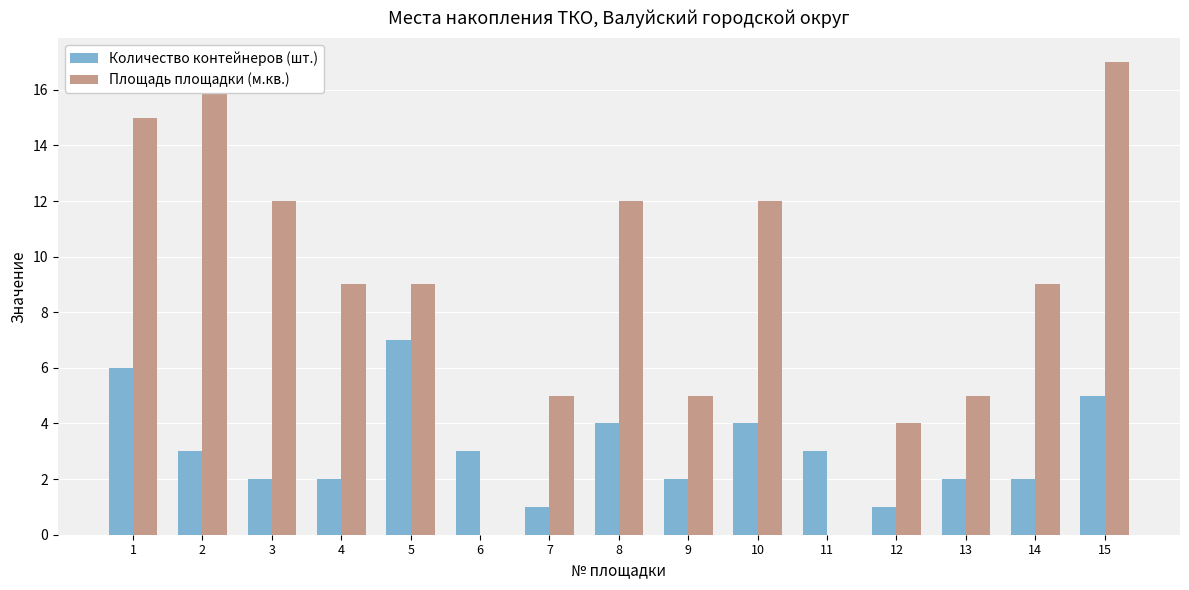

What is the greatest value displayed?

17